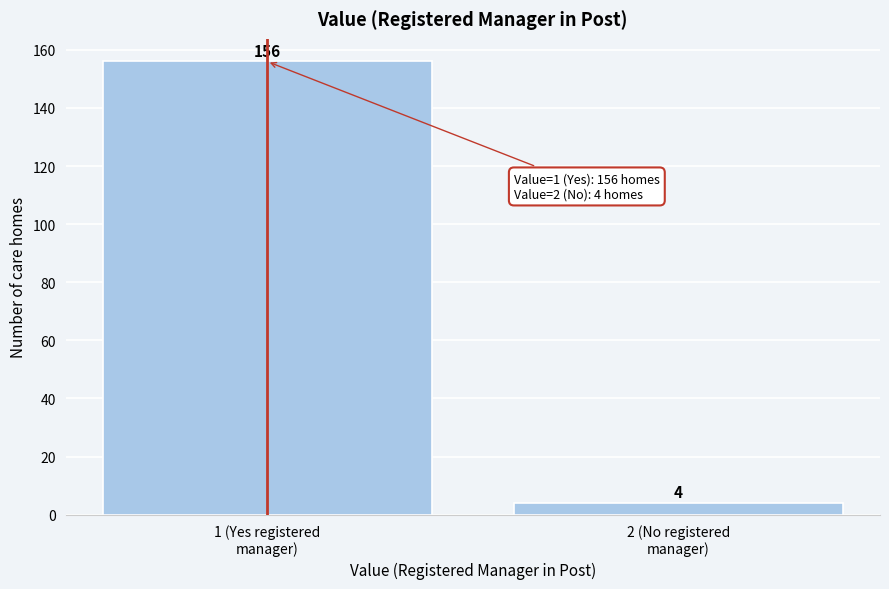

Reading right to left, transcribe all the data shown in this chart.

4	156